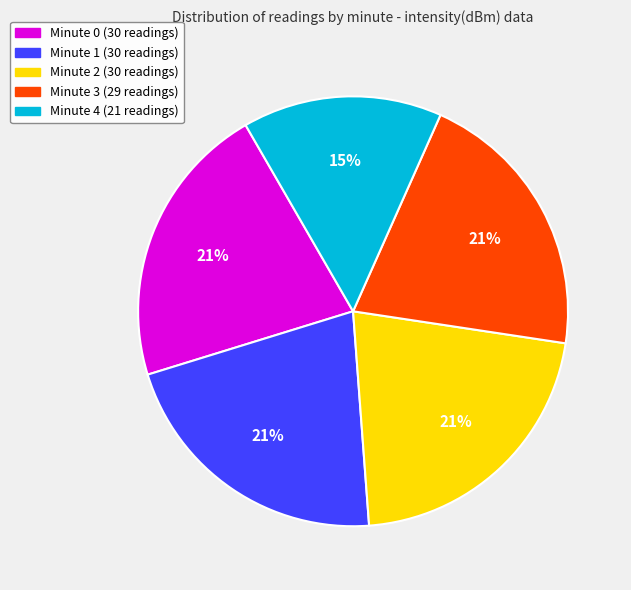

Is the sum of Minute 0 and Minute 1 greater than half?

No